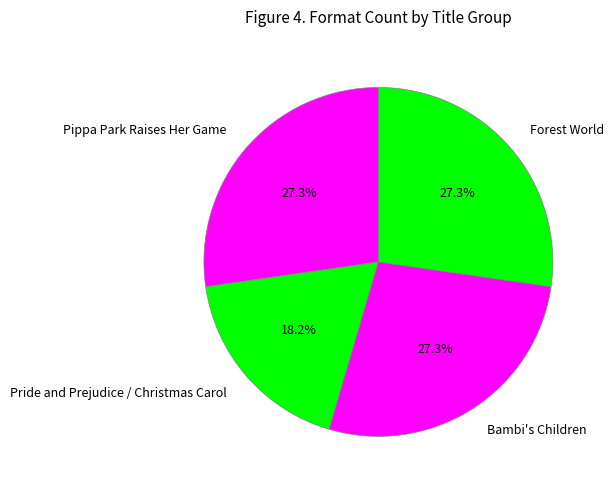

What is the smallest slice in the pie chart?

Pride and Prejudice / Christmas Carol